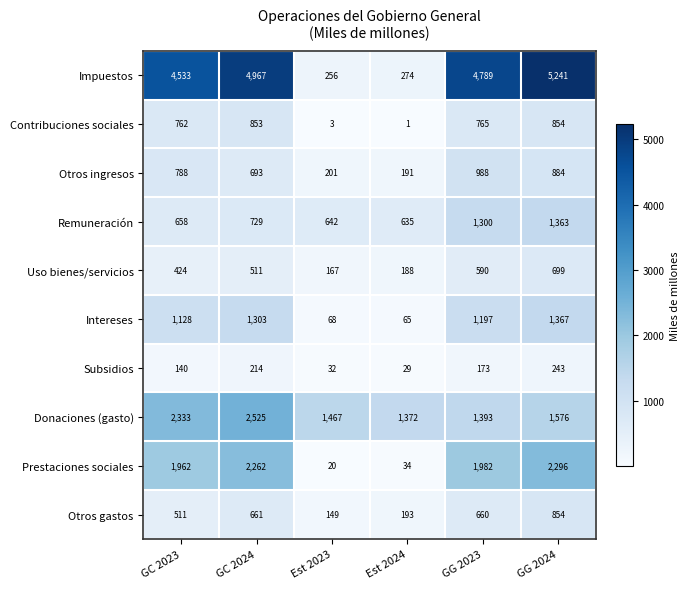

What is the approximate value of Otros ingresos at Est 2023, to the nearest 10?

200